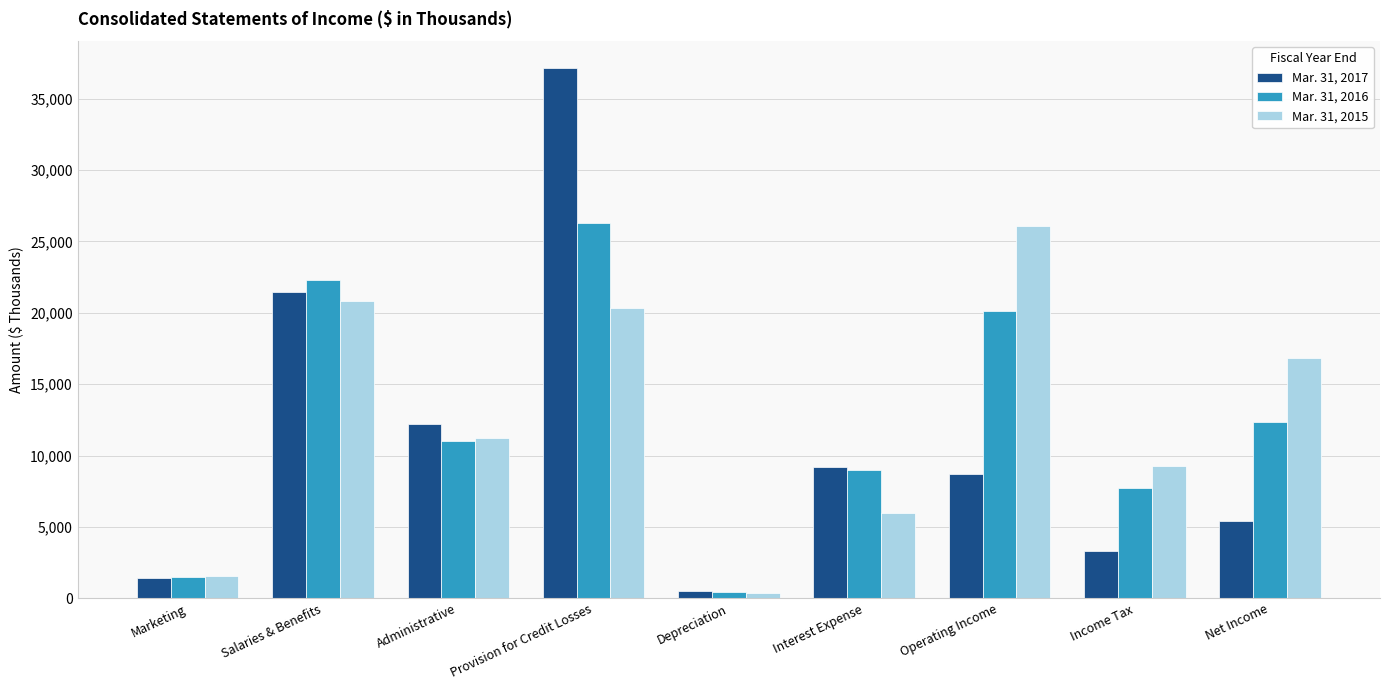

Reading left to right, extract all data points from this chart.

Mar. 31, 2017: Marketing=1440	Salaries & Benefits=21437	Administrative=12180	Provision for Credit Losses=37177	Depreciation=492	Interest Expense=9222	Operating Income=8740	Income Tax=3331	Net Income=5409
Mar. 31, 2016: Marketing=1497	Salaries & Benefits=22313	Administrative=11025	Provision for Credit Losses=26278	Depreciation=458	Interest Expense=9007	Operating Income=20105	Income Tax=7726	Net Income=12379
Mar. 31, 2015: Marketing=1562	Salaries & Benefits=20835	Administrative=11226	Provision for Credit Losses=20371	Depreciation=366	Interest Expense=5970	Operating Income=26096	Income Tax=9240	Net Income=16856